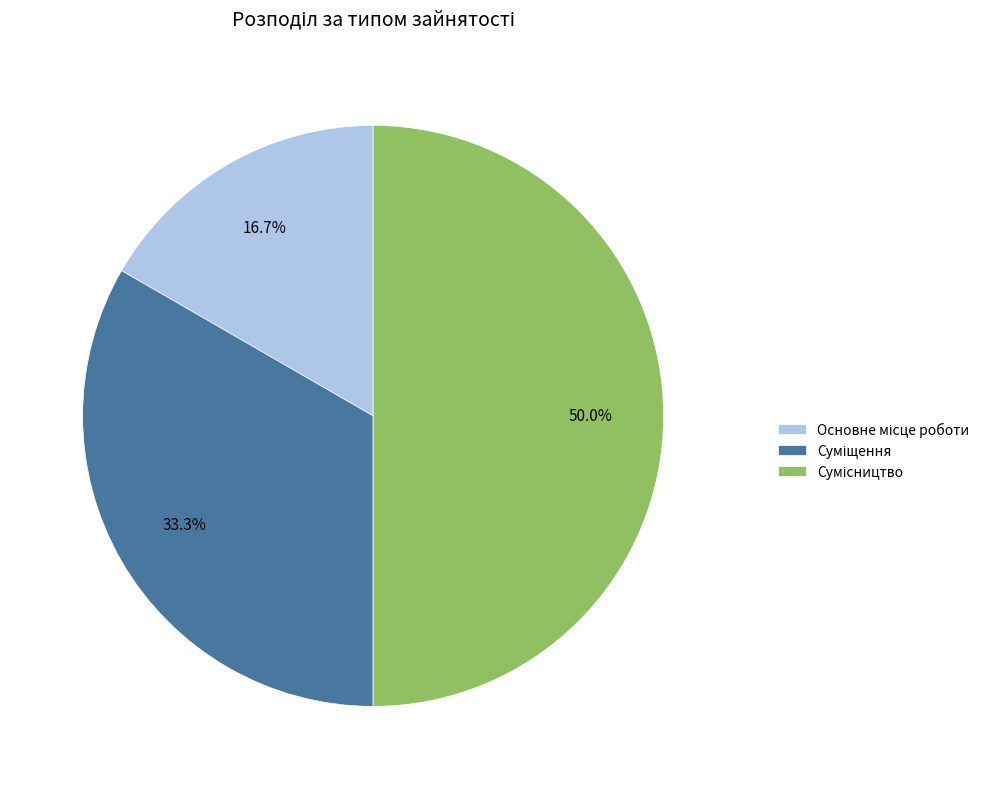

Which category has the biggest portion of the pie?

Сумісництво